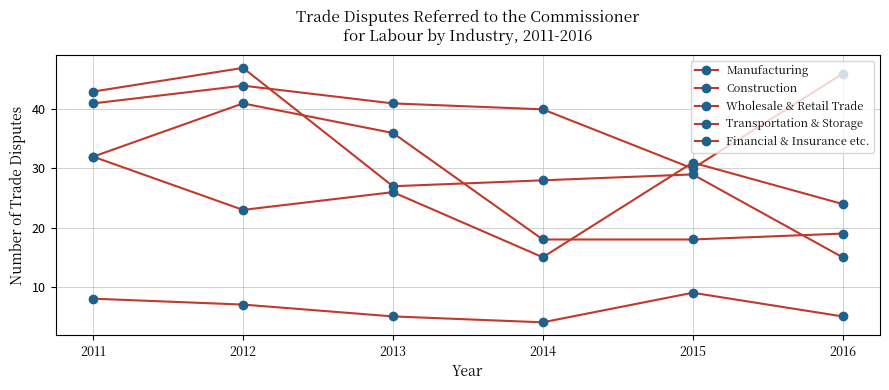

How many data points in Financial & Insurance etc. are less than 32?

3